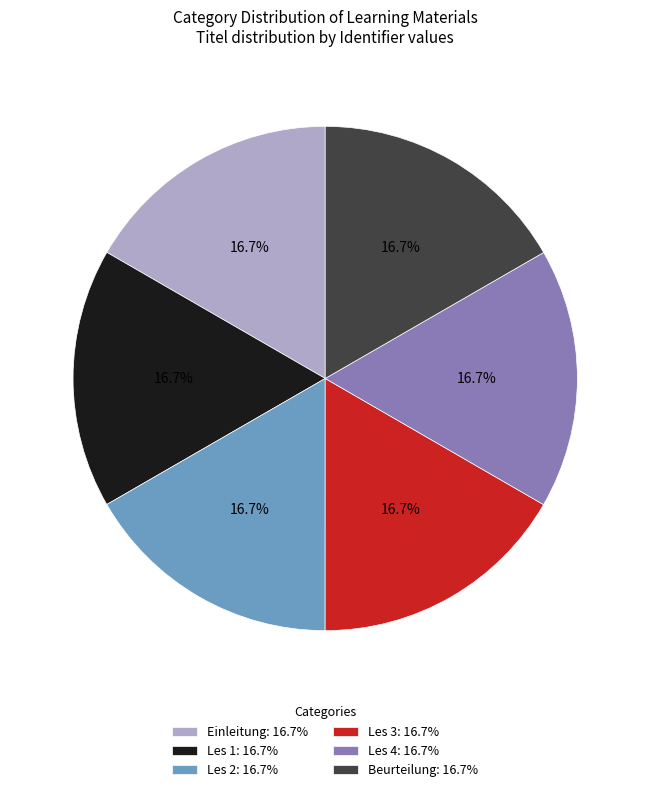

To the nearest percent, what portion does Les 4 represent?

17%